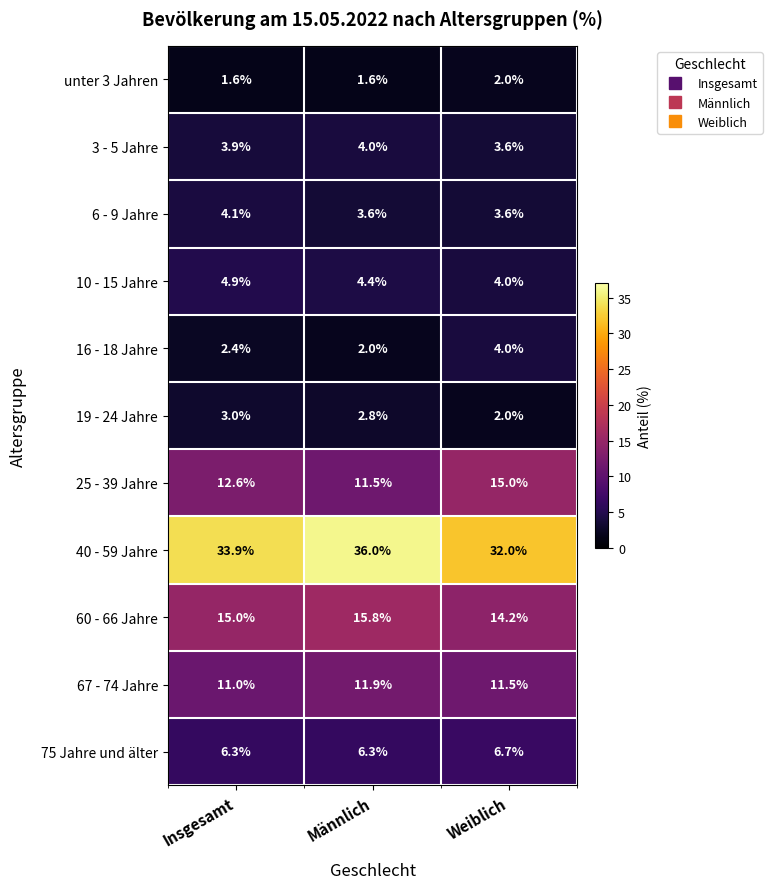

What is the difference between the maximum and minimum values in the 10 - 15 Jahre series?

0.9